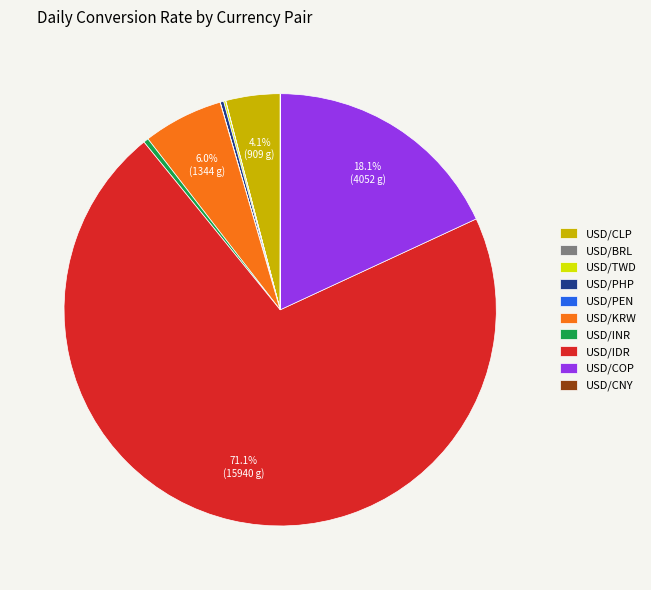

To the nearest percent, what portion does USD/CLP represent?

4%